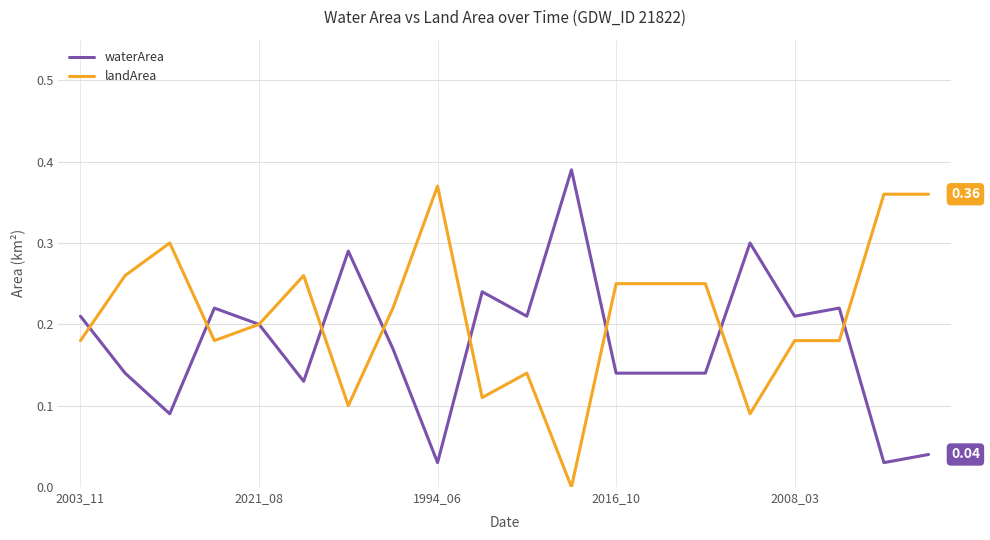

Which series has the largest total across all categories?

landArea